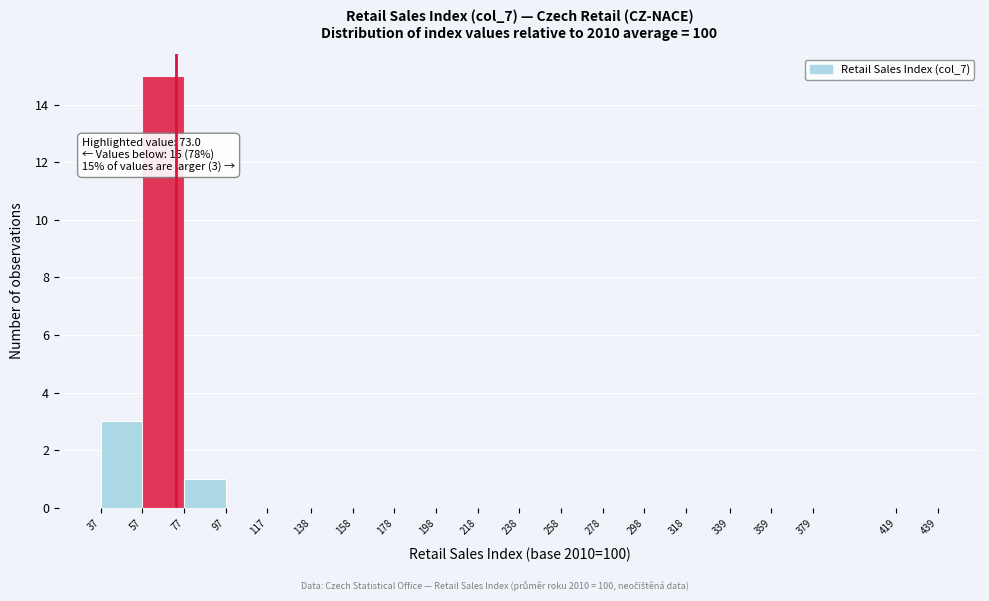

Which range on the x-axis has the tallest bar?

57 to 77